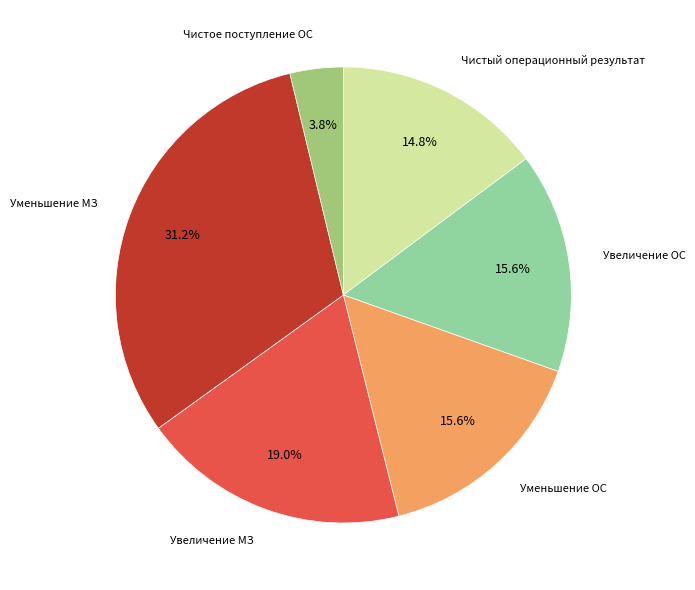

How much of the chart is everything except Чистое поступление ОС?

96.2%